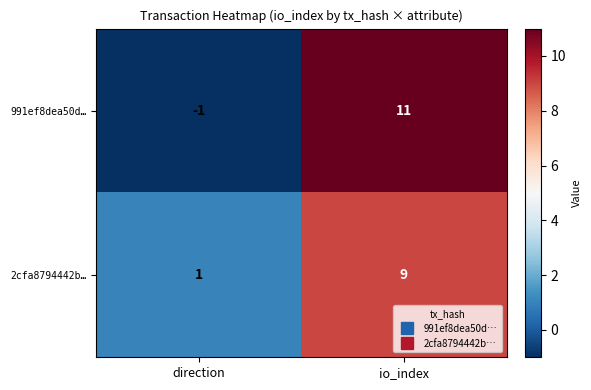

Rank the series at io_index from lowest to highest value.

2cfa8794442b…, 991ef8dea50d…